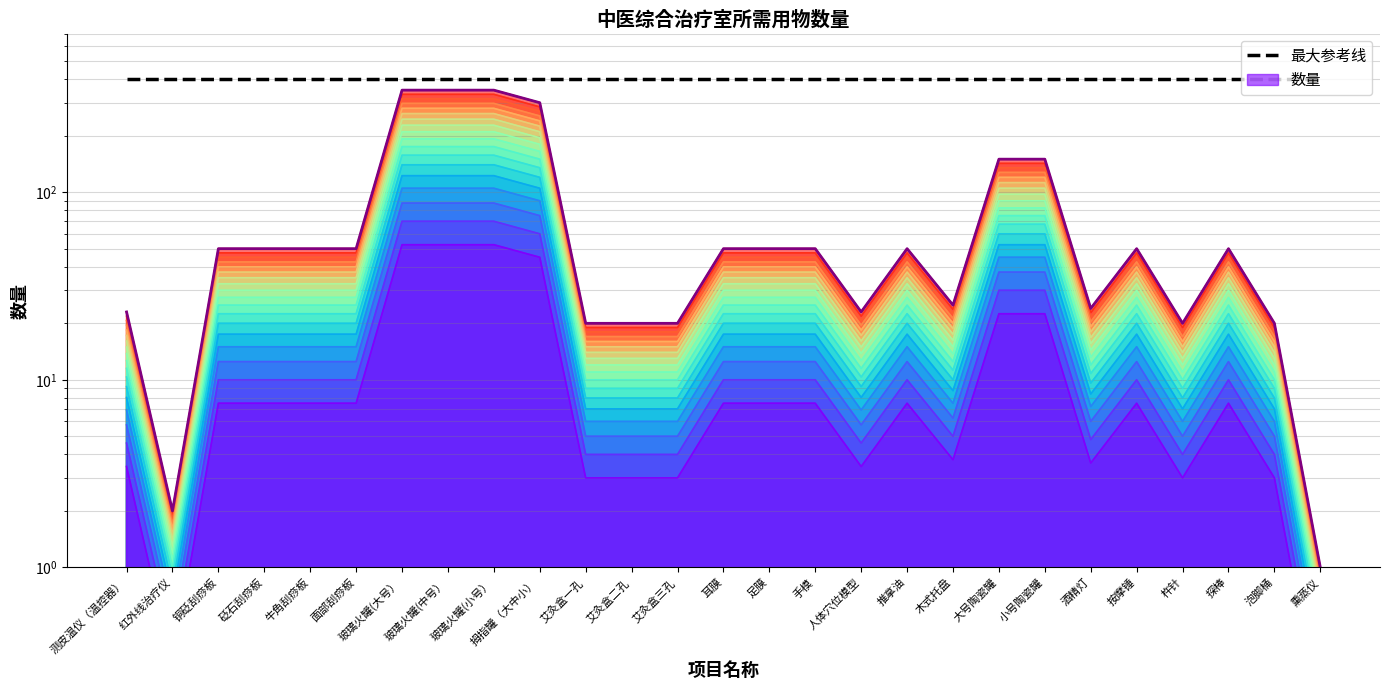

What is the value of the 2nd point from the left?

2